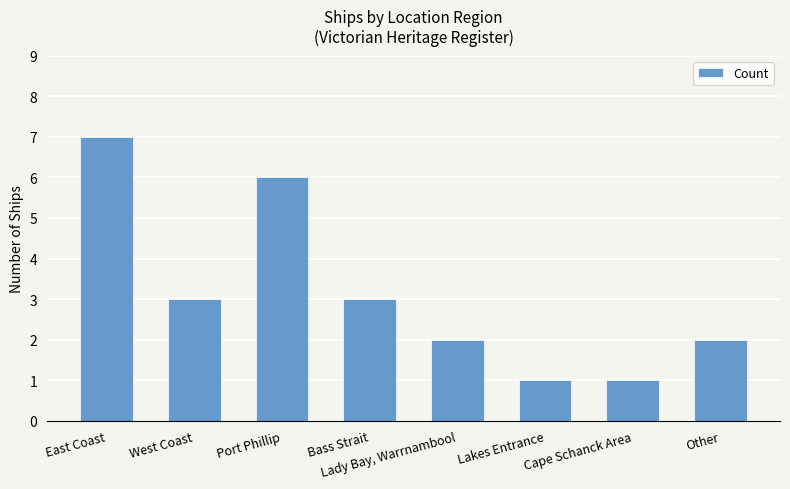

Reading left to right, what are all the values shown in this chart?

7	3	6	3	2	1	1	2